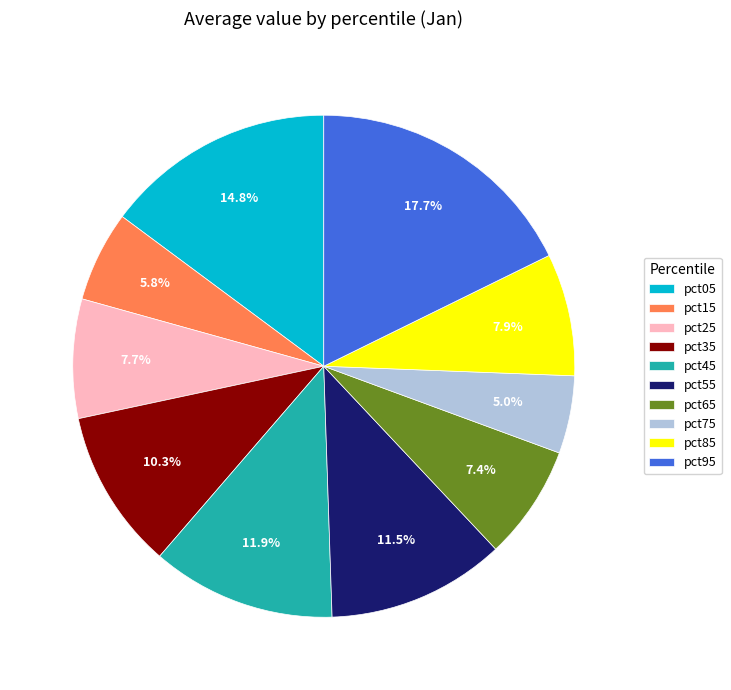

How many slices are in this pie chart?

10